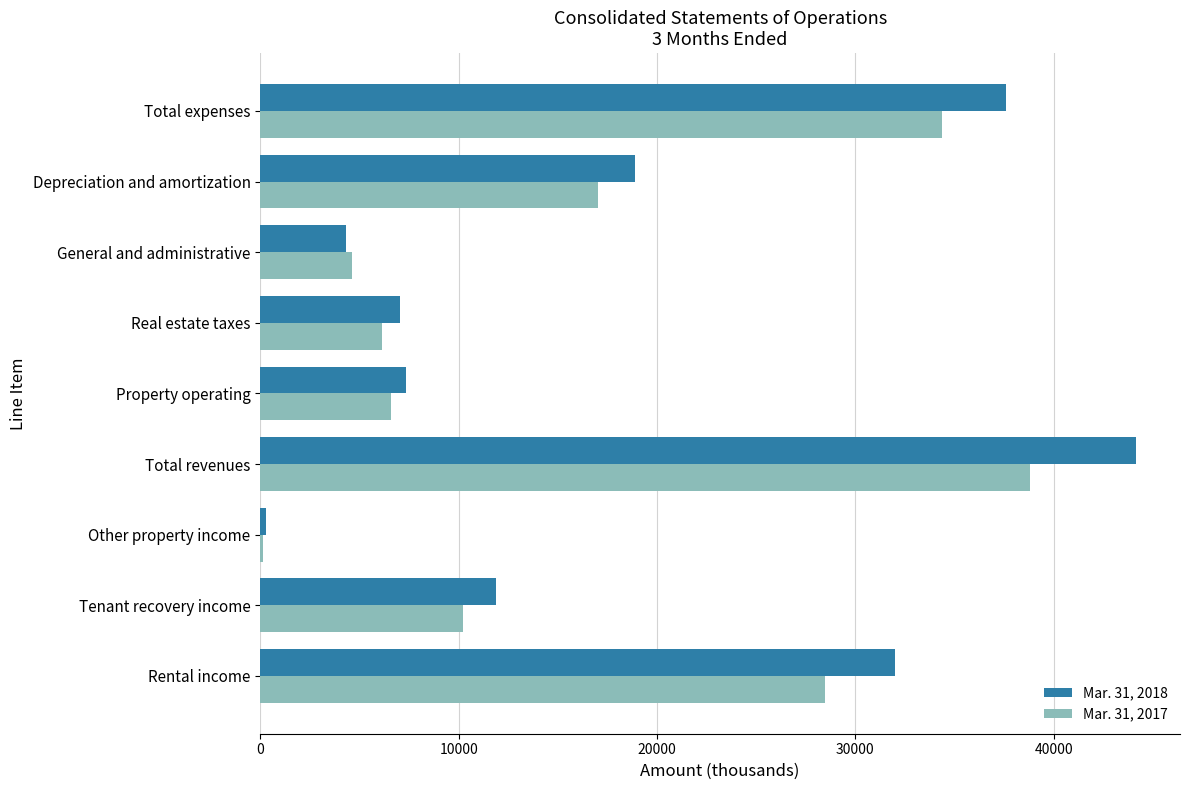

Between Tenant recovery income and Property operating, which series saw the biggest shift?

Mar. 31, 2018